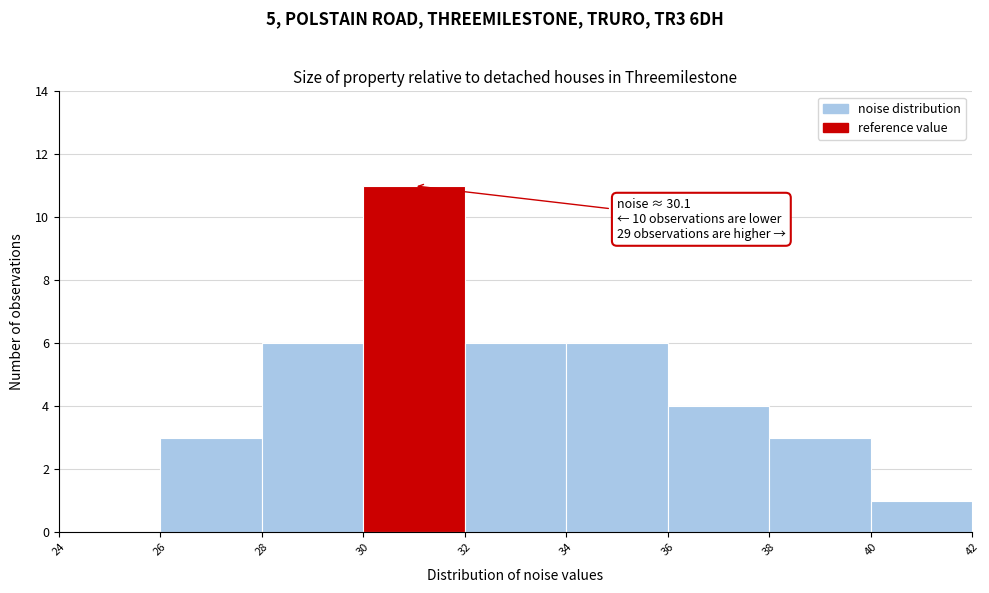

Over which range of the x-axis is the bar tallest?

30 to 32